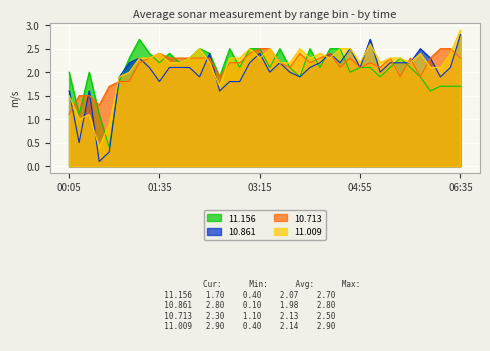

What value does the 10.861 series have at 02:05?

2.1